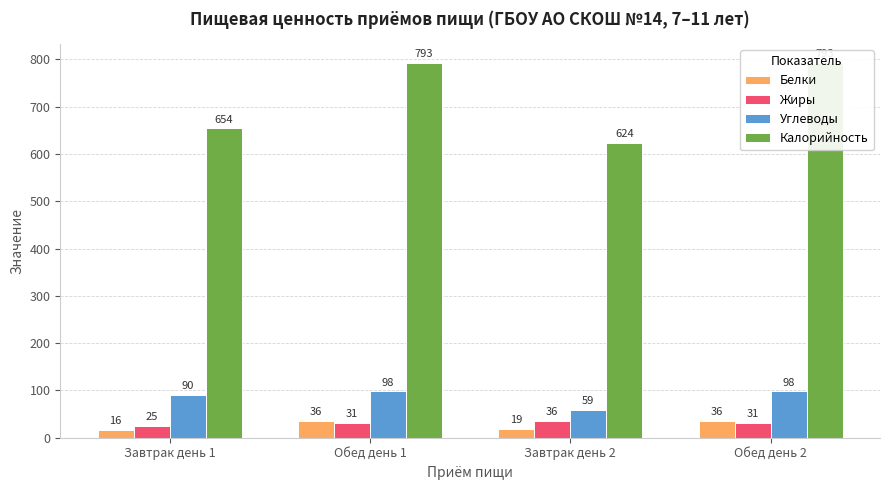

How many Калорийность values are between 654 and 793?

3